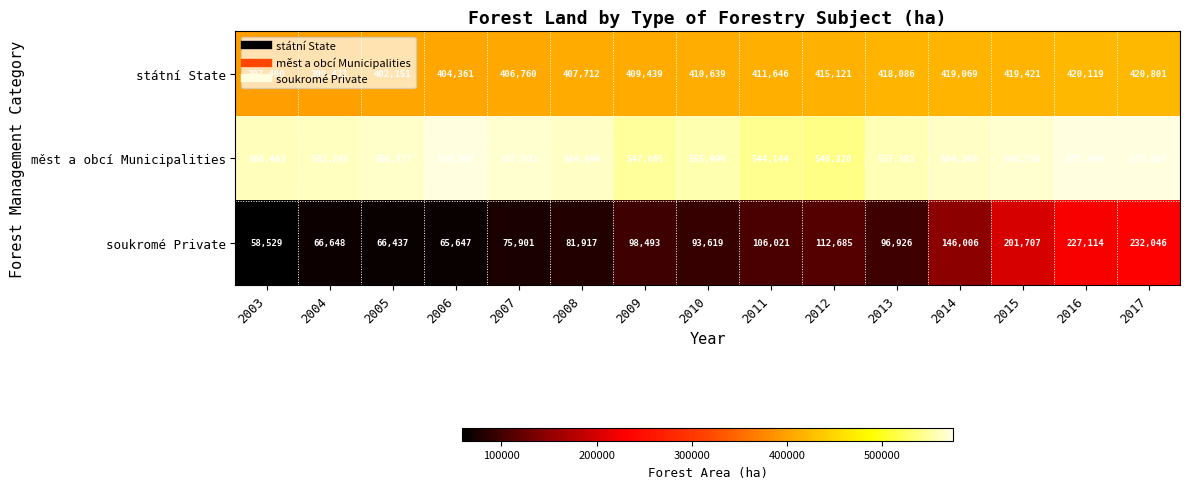

At which category is the sum across all series the highest?

2017